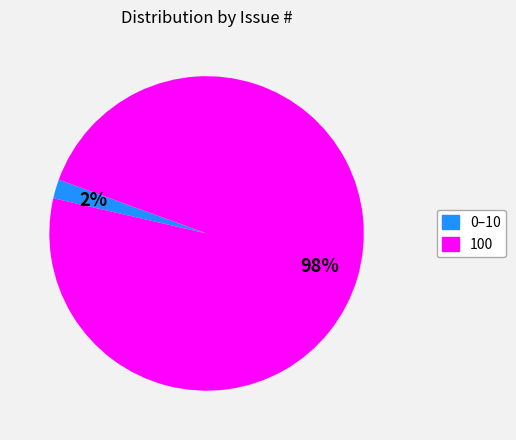

To the nearest percent, what is the average slice percentage?

50%